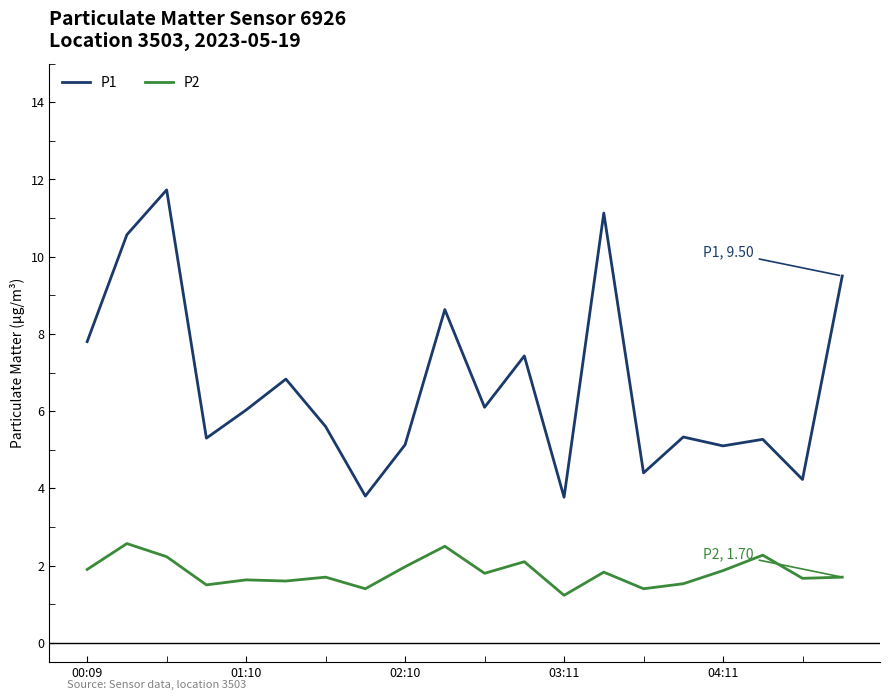

What is the difference between the maximum and minimum values in the P2 series?

1.3